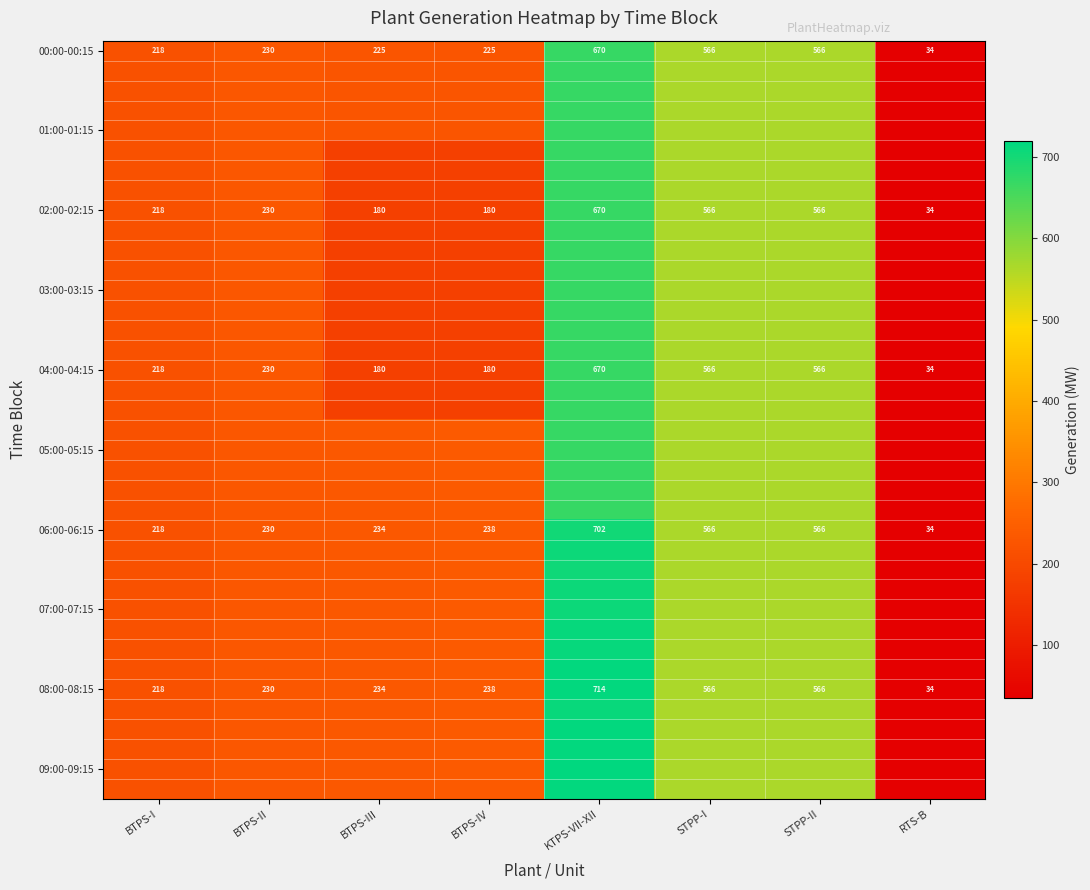

At which label is 02:00-02:15 closest to 352?

BTPS-II